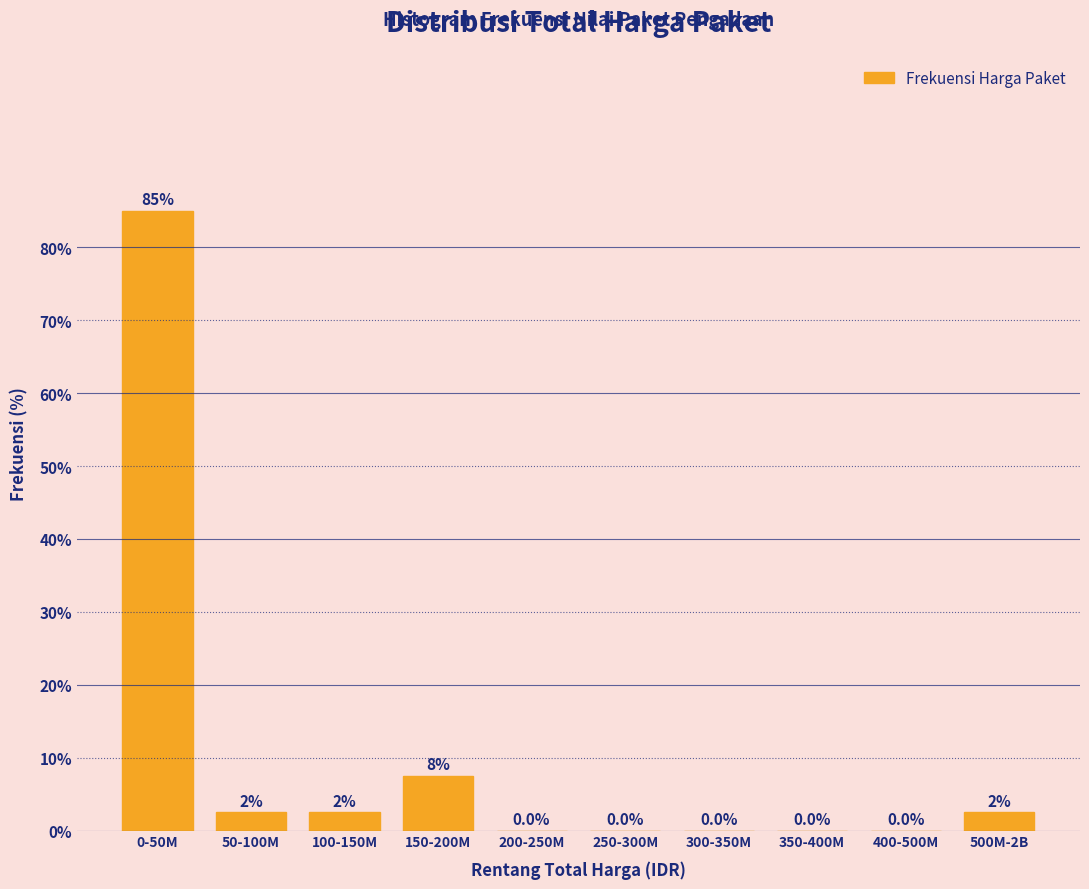

Reading right to left, what are all the values shown in this chart?

500M-2B=2.5	400-500M=0.0	350-400M=0.0	300-350M=0.0	250-300M=0.0	200-250M=0.0	150-200M=7.5	100-150M=2.5	50-100M=2.5	0-50M=85.0